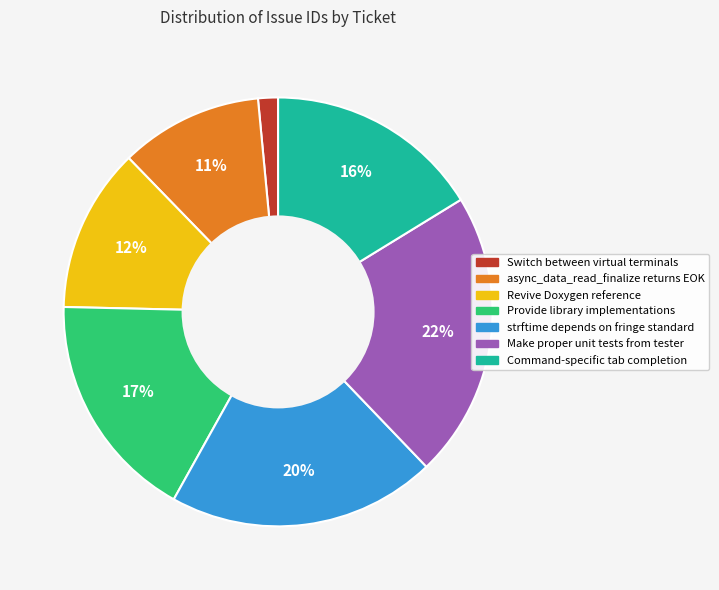

How many segments does this pie chart have?

7